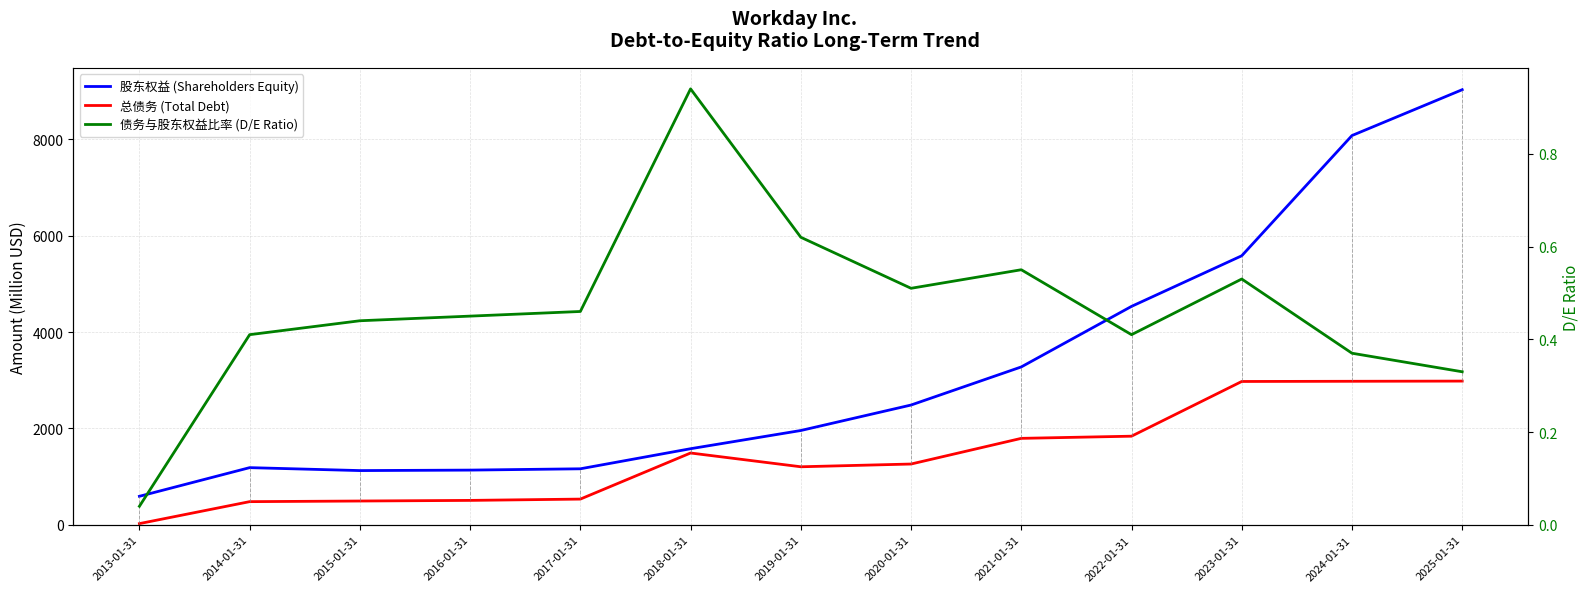

Rank the series by their average value, from lowest to highest.

债务与股东权益比率 (D/E Ratio), 总债务 (Total Debt), 股东权益 (Shareholders Equity)